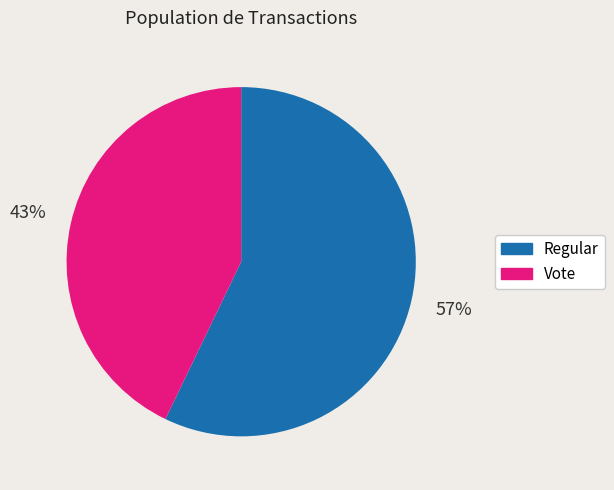

The Regular slice represents 57% of the pie. True or false?

True